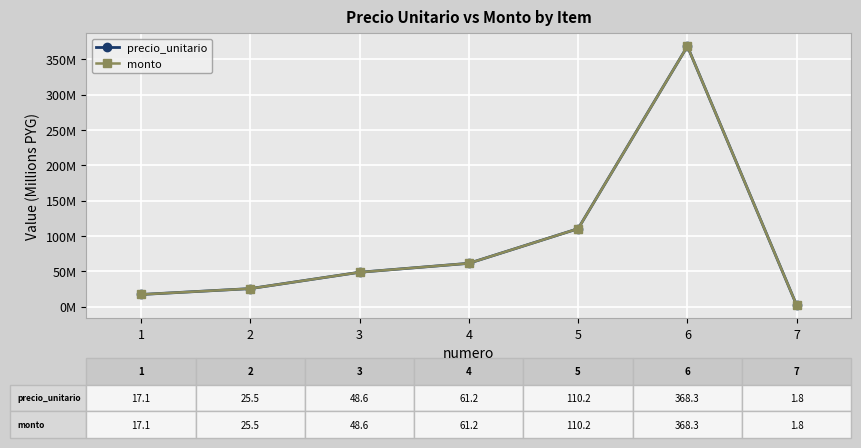

Is this an area chart (filled region under the line)?

No